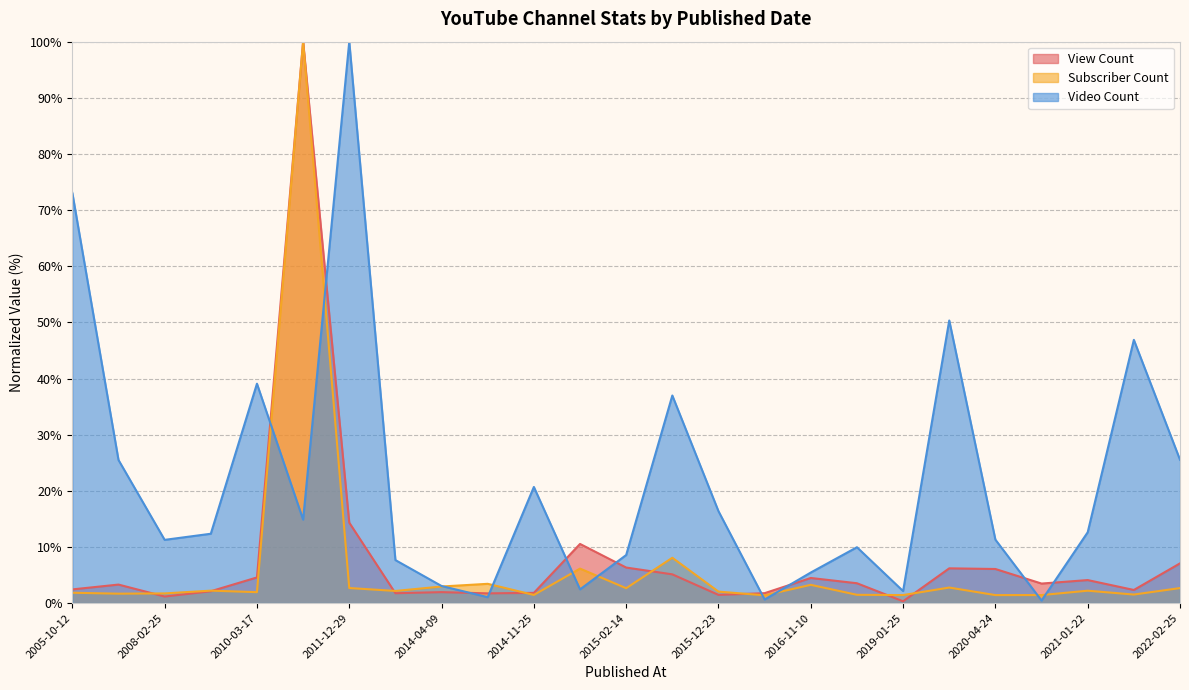

True or false: View Count has more than 1 points higher than both neighbors.

True